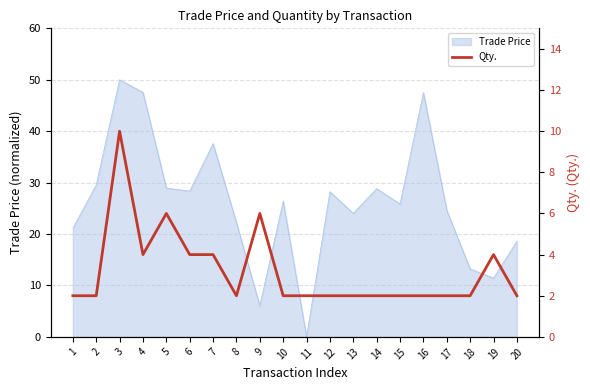

Between 12 and 14, which is larger?

12